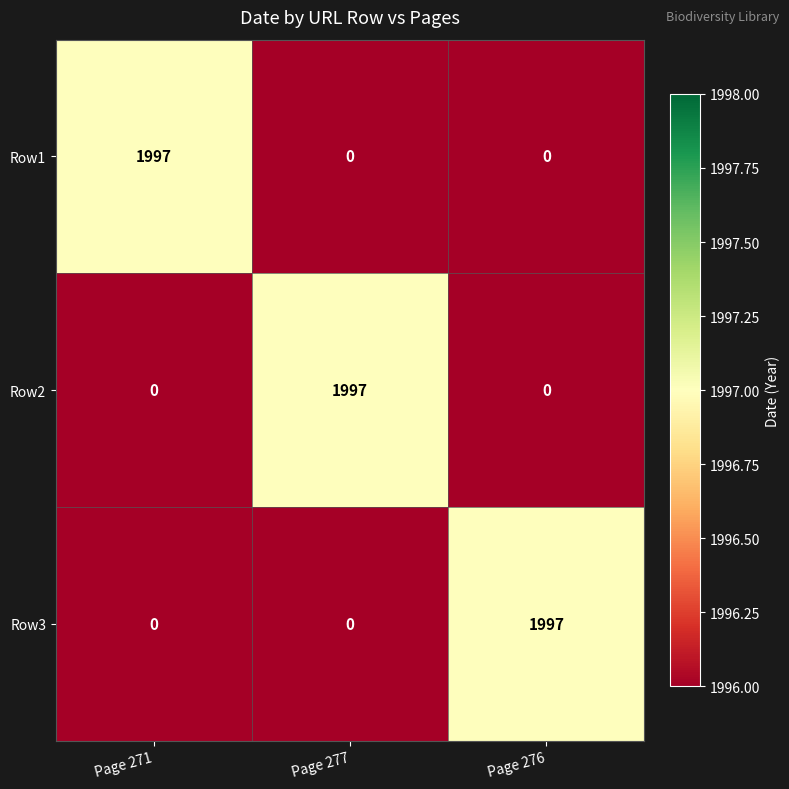

At how many categories does at least one series exceed 1420?

3